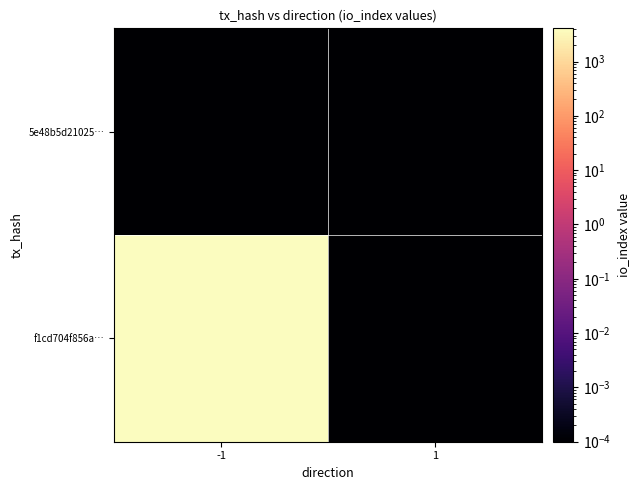

At how many categories does at least one series exceed 2835?

1